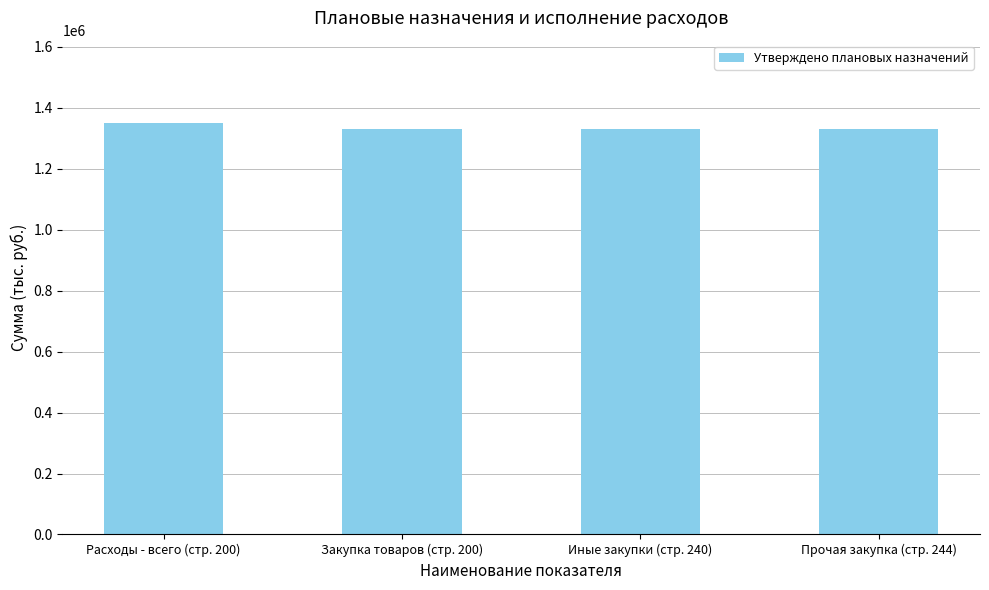

Reading left to right, list all the values displayed in this chart.

Расходы - всего (стр. 200)=1350221.4	Закупка товаров (стр. 200)=1331199.8	Иные закупки (стр. 240)=1331199.8	Прочая закупка (стр. 244)=1331199.8